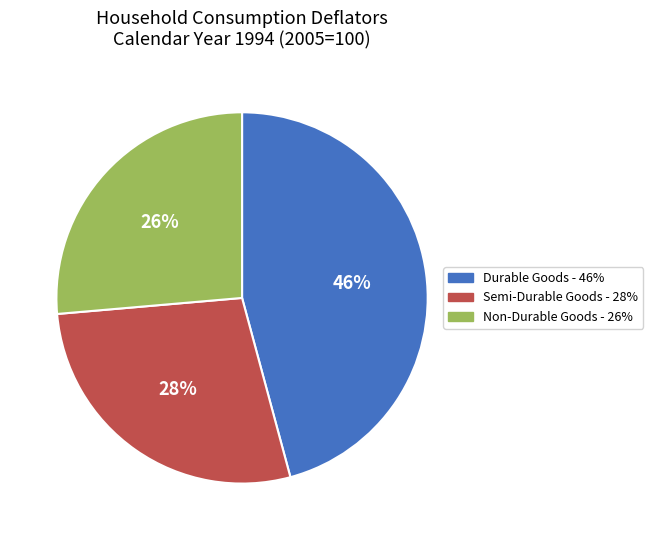

Is there a majority slice in this chart?

No